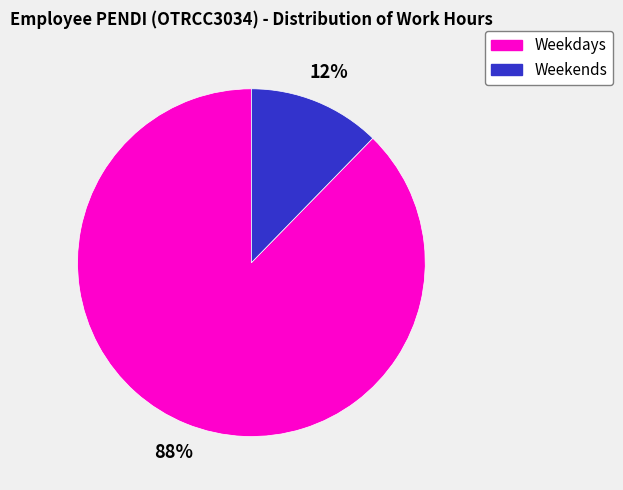

To the nearest percent, what portion does Weekdays represent?

88%